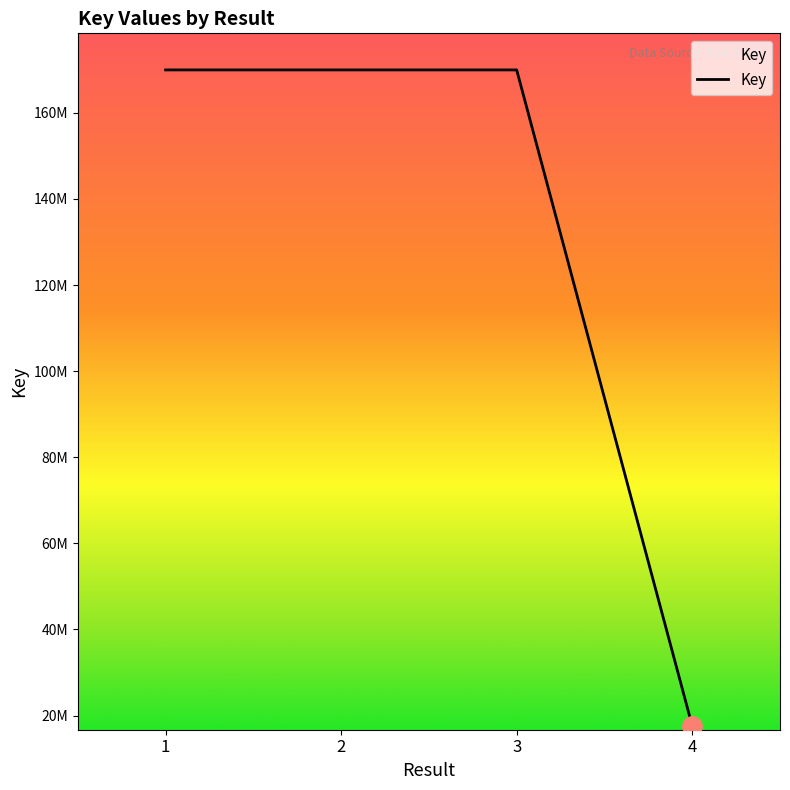

True or false: the data shows 83935787 at 3.

False